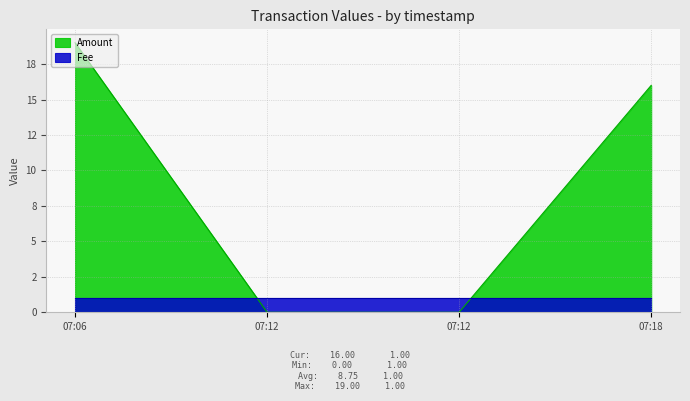

Count the values in the range 0 to 19.

4